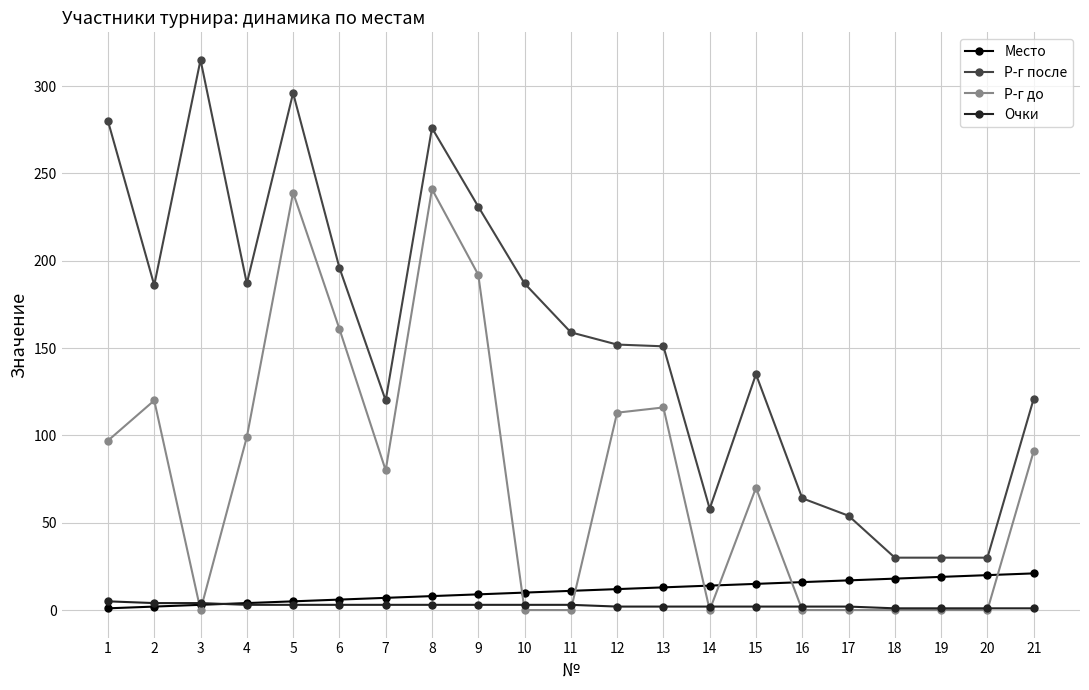

What are all the series names shown in the legend?

Место, Р-г после, Р-г до, Очки